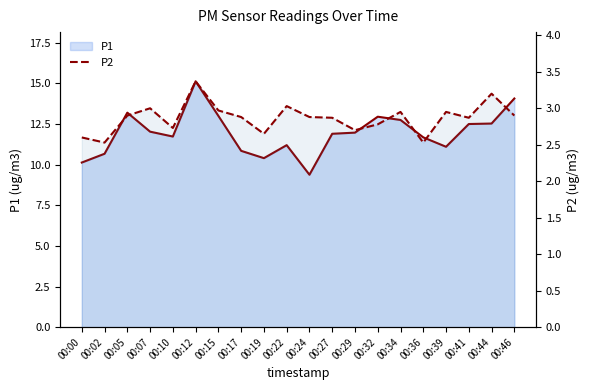

The value of P1 at 00:29 is 19.1. True or false?

False